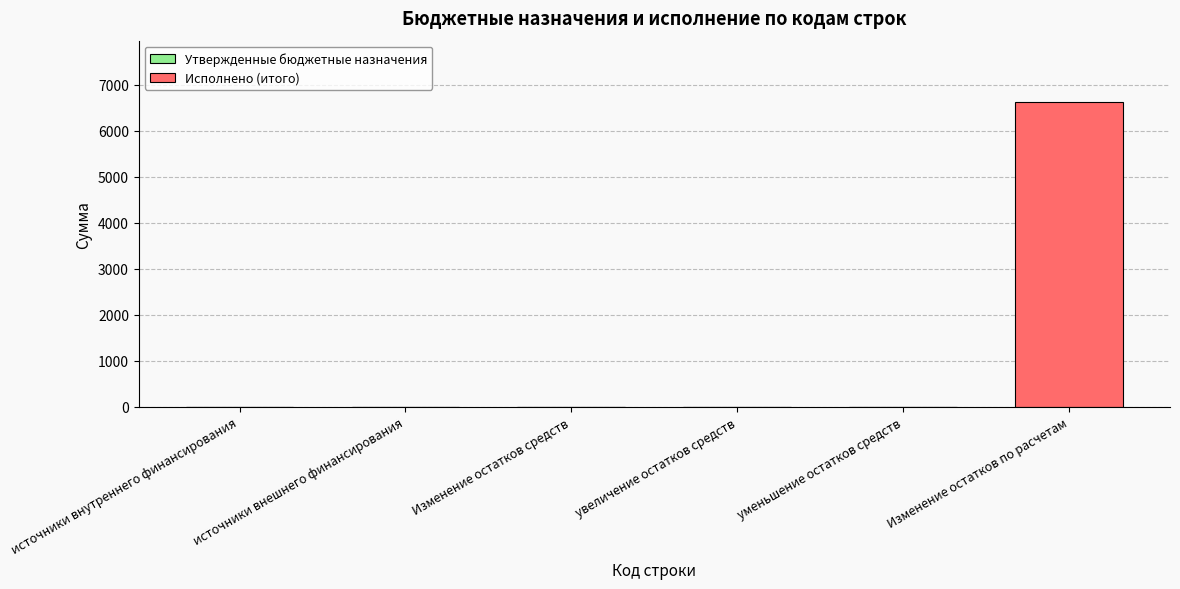

At which category does the chart reach its peak across all series?

Изменение остатков по расчетам